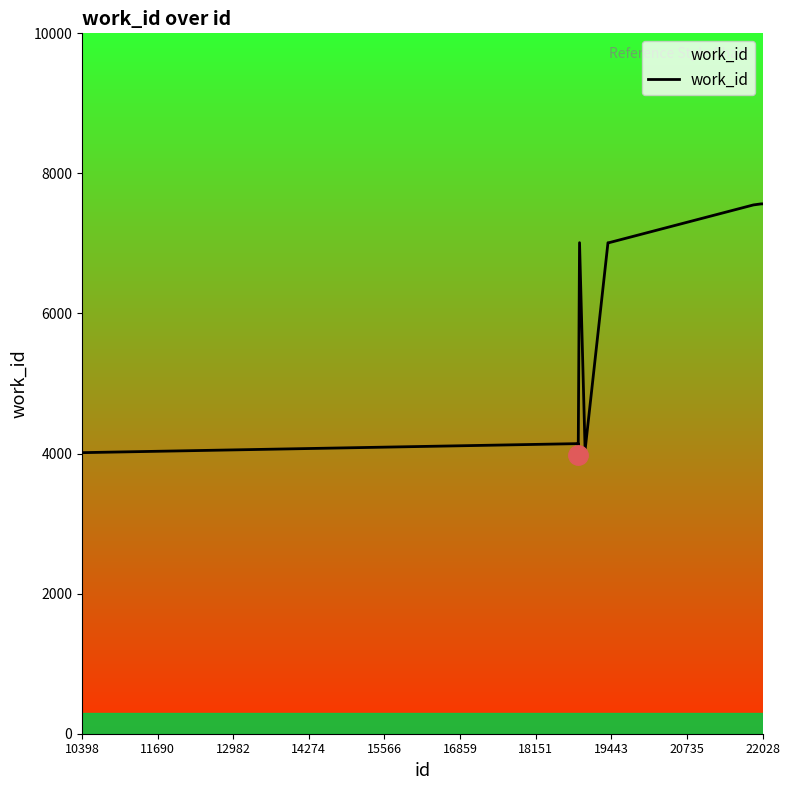

What is the greatest value displayed?

7565